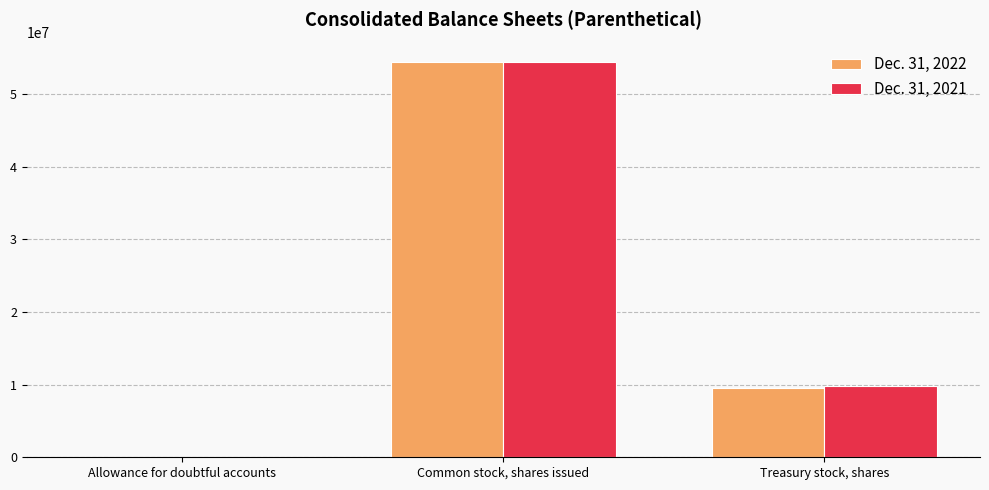

Count the Dec. 31, 2021 values in the range 2731 to 54361980.

3